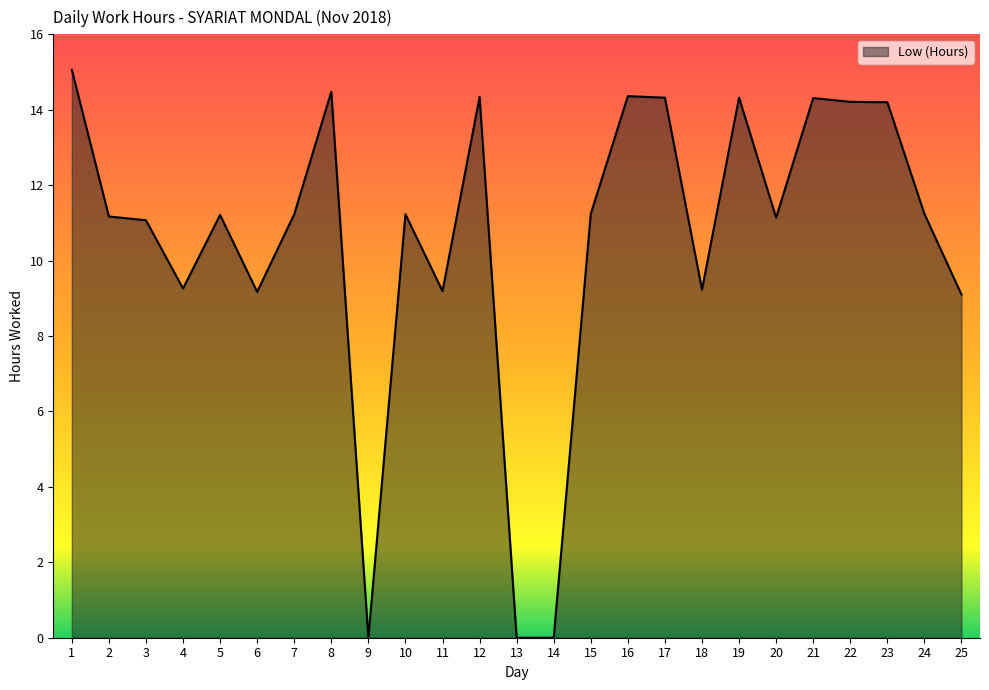

What is the greatest value displayed?

15.1